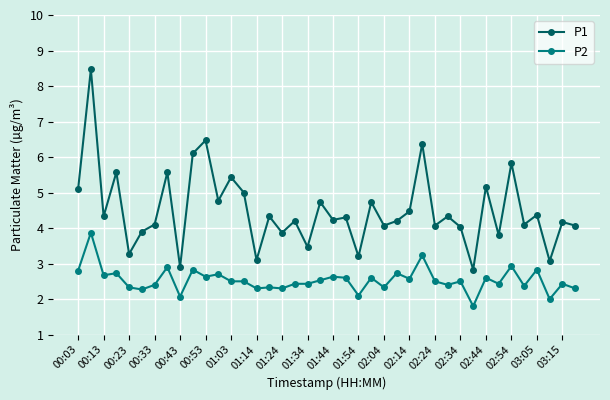

What is the difference between the maximum and minimum values in the P2 series?

2.1